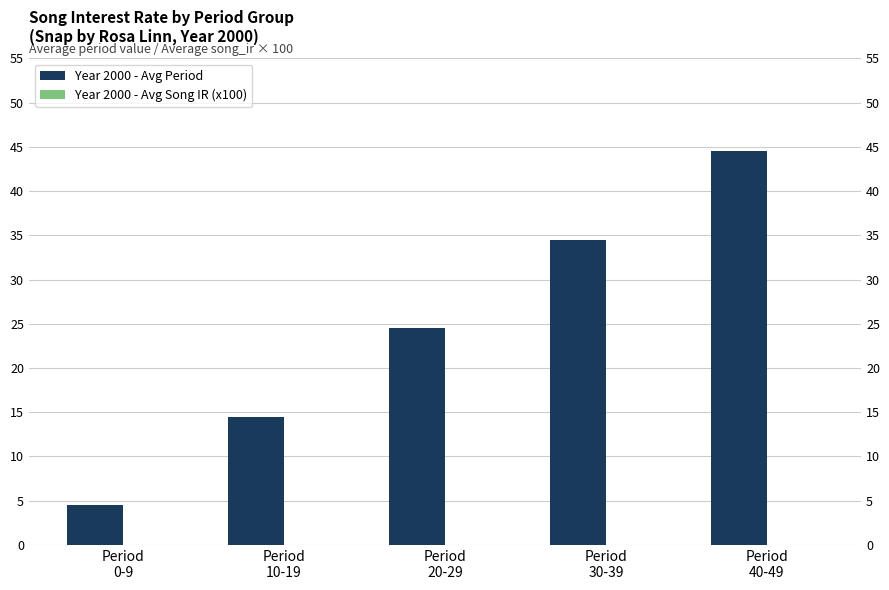

At which category is the sum across all series the highest?

Period
40-49